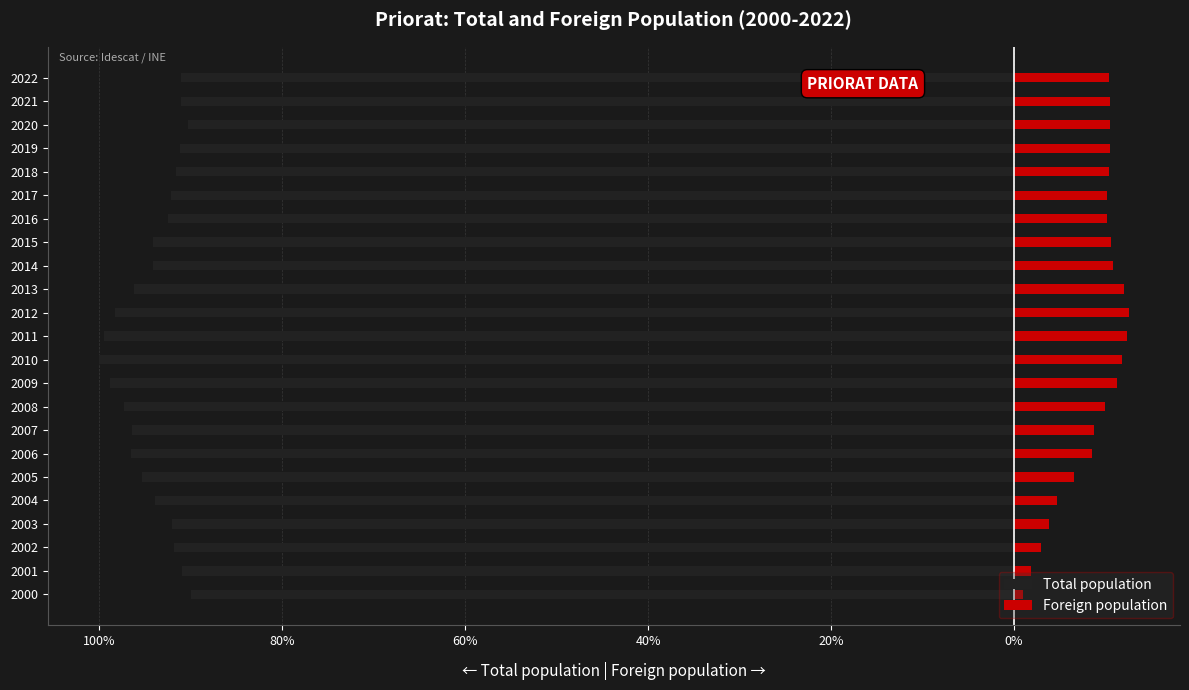

Are the bars horizontal?

Yes